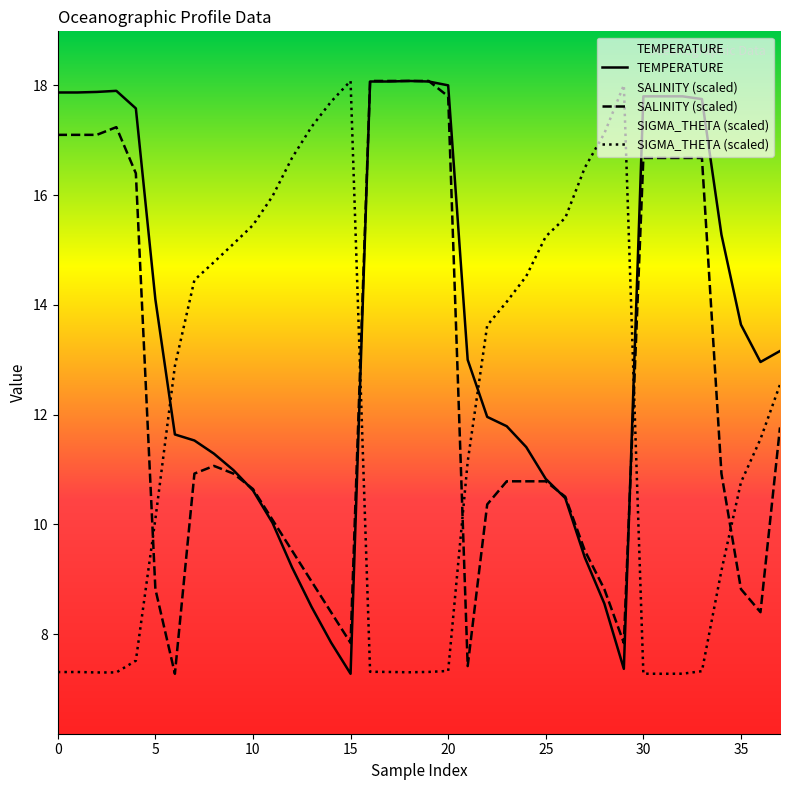

Where does the SIGMA_THETA series first go above 12?

6